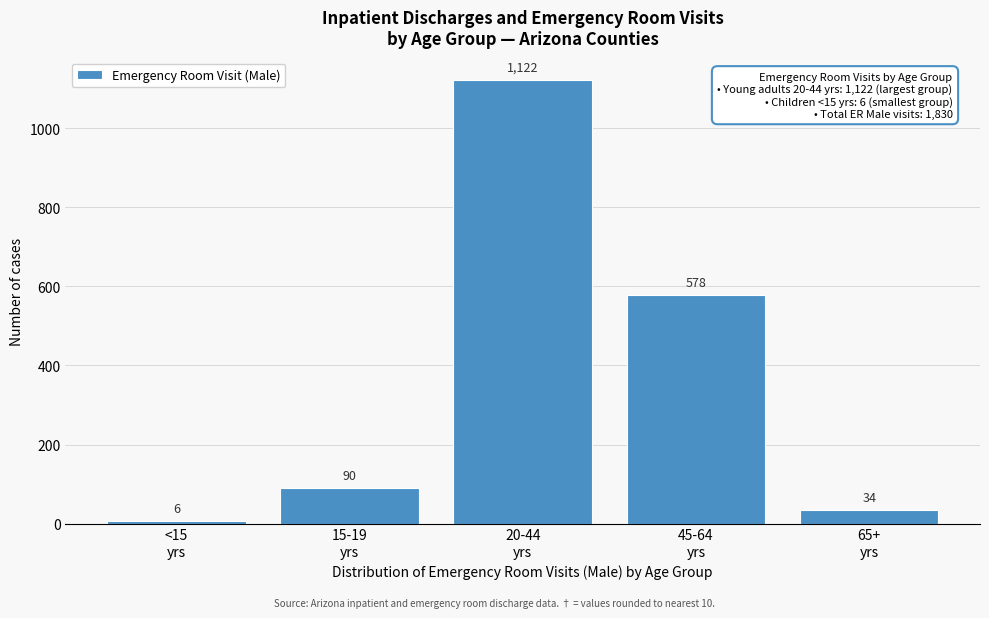

What is the value of the 1st bar from the left?

6